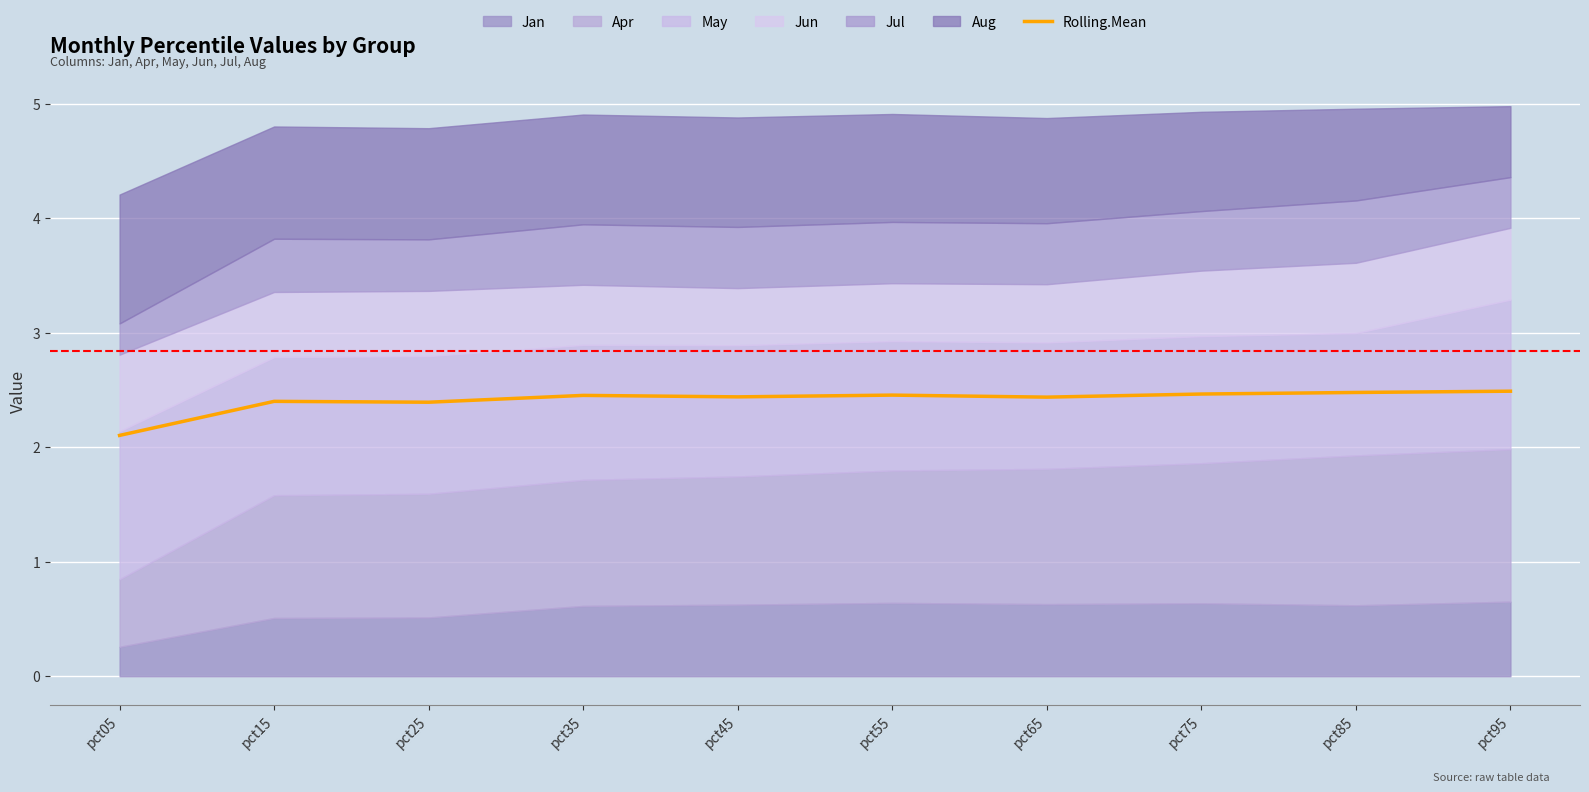

Which has a higher value, pct25 or pct45?

pct45